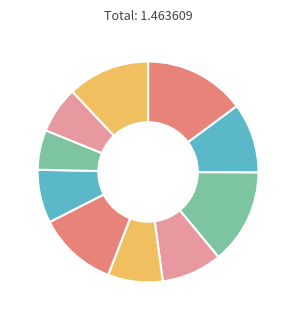

Which slice is the largest?

SEKRETARIAT DAERAH (Honorarium Tim)